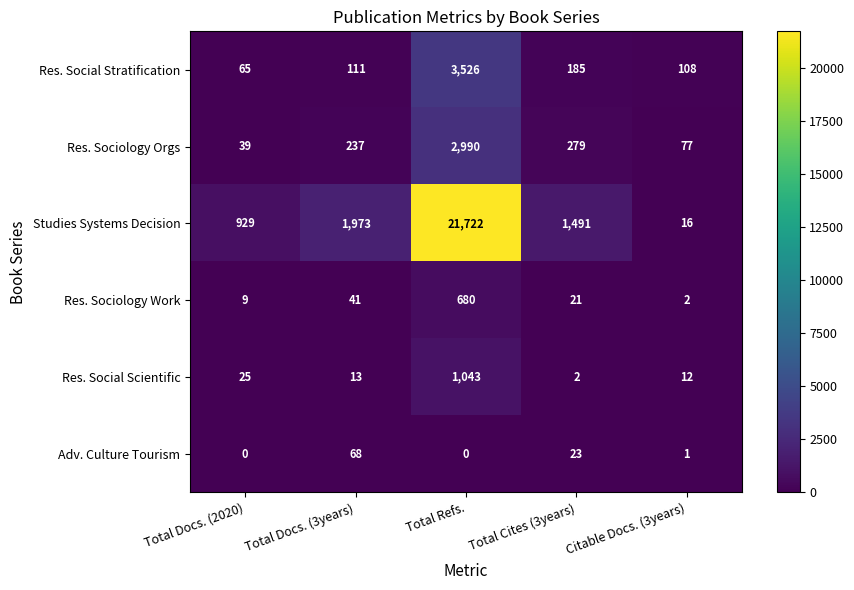

Reading right to left, what are all the values shown in this chart?

Res. Social Stratification: 108	185	3526	111	65
Res. Sociology Orgs: 77	279	2990	237	39
Studies Systems Decision: 16	1491	21722	1973	929
Res. Sociology Work: 2	21	680	41	9
Res. Social Scientific: 12	2	1043	13	25
Adv. Culture Tourism: 1	23	0	68	0